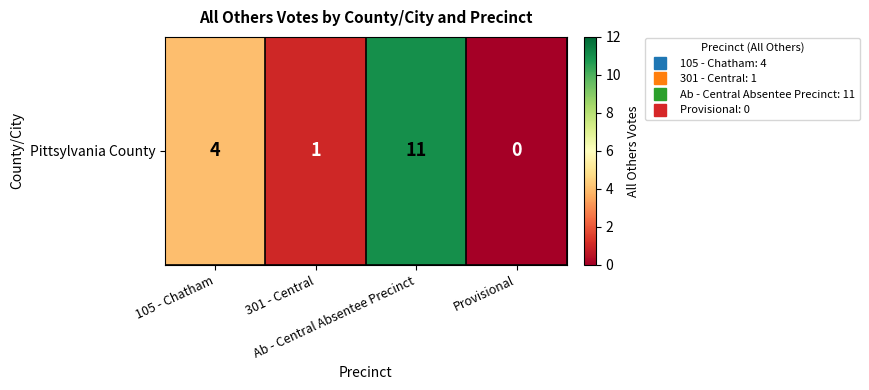

Which label corresponds to the smallest value in the chart?

Provisional